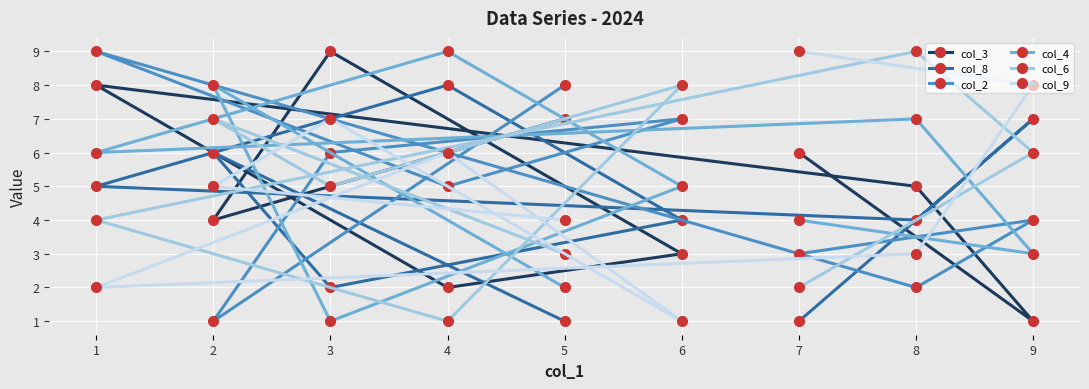

How many times do col_9 and col_4 cross each other?

4